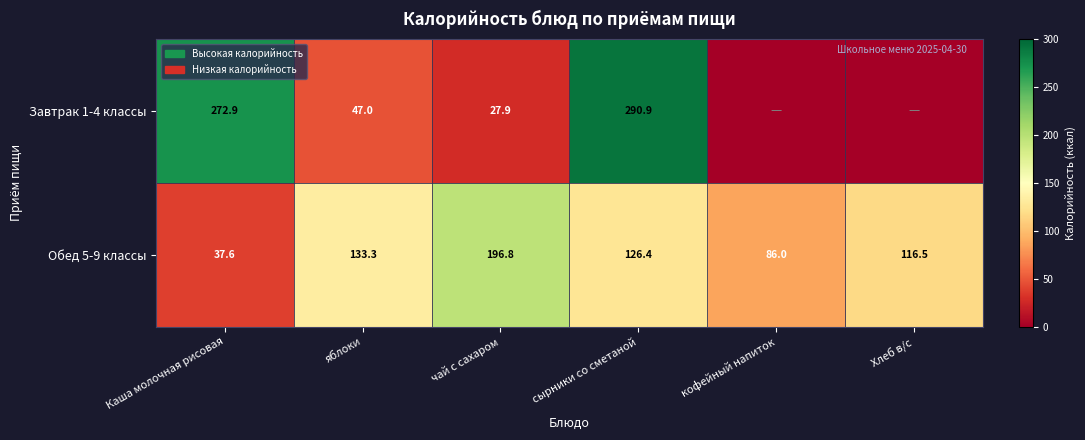

Which category has the highest value in the Обед 5-9 классы series?

чай с сахаром